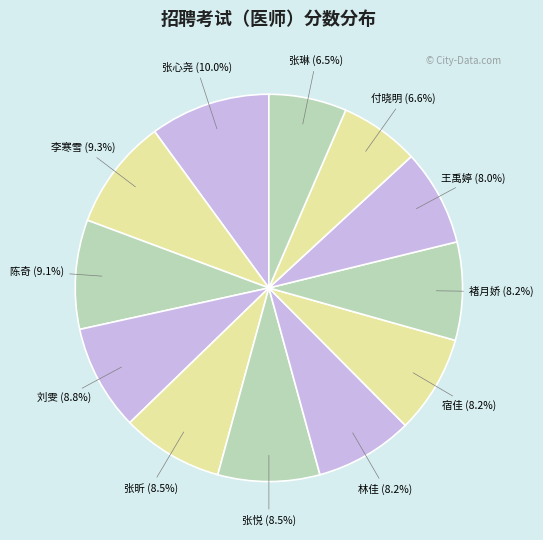

How many slices are in this pie chart?

12